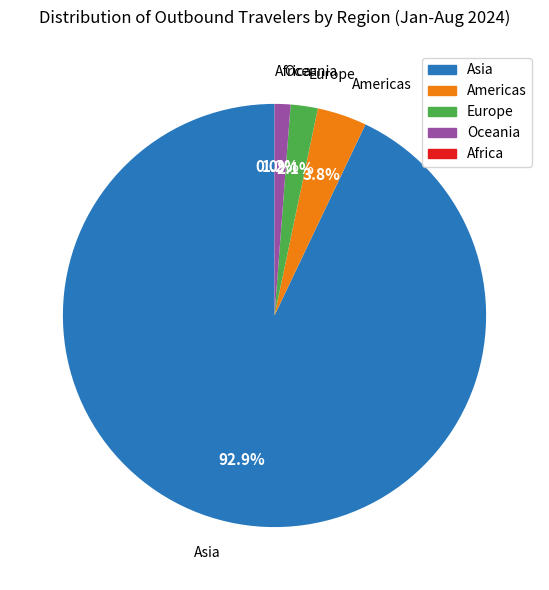

Does any single category account for the majority?

Yes